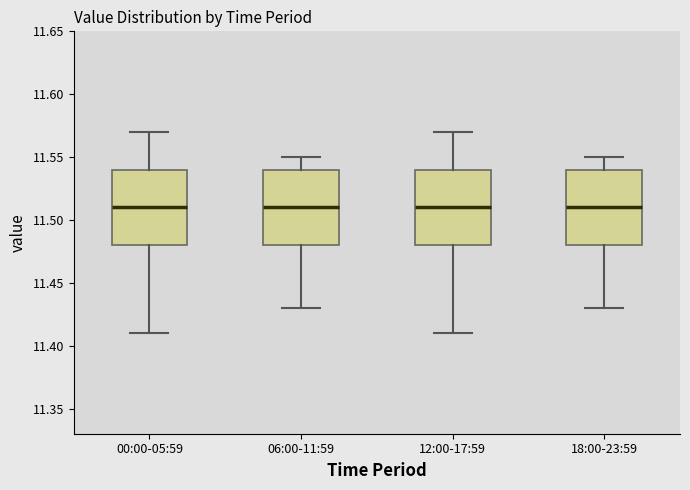

Where is the upper edge of the box for 12:00-17:59 on the y-axis? The values are not printed on the chart, so give them approximately, as read against the axis.

11.54